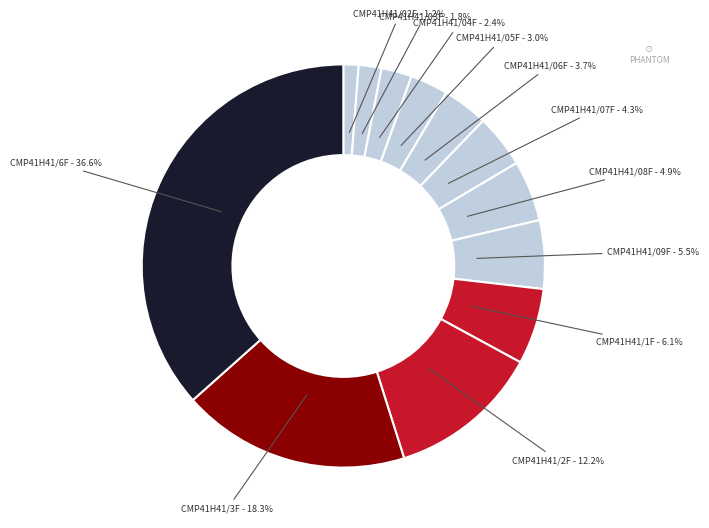

Which slice is the smallest?

CMP41H41/02F